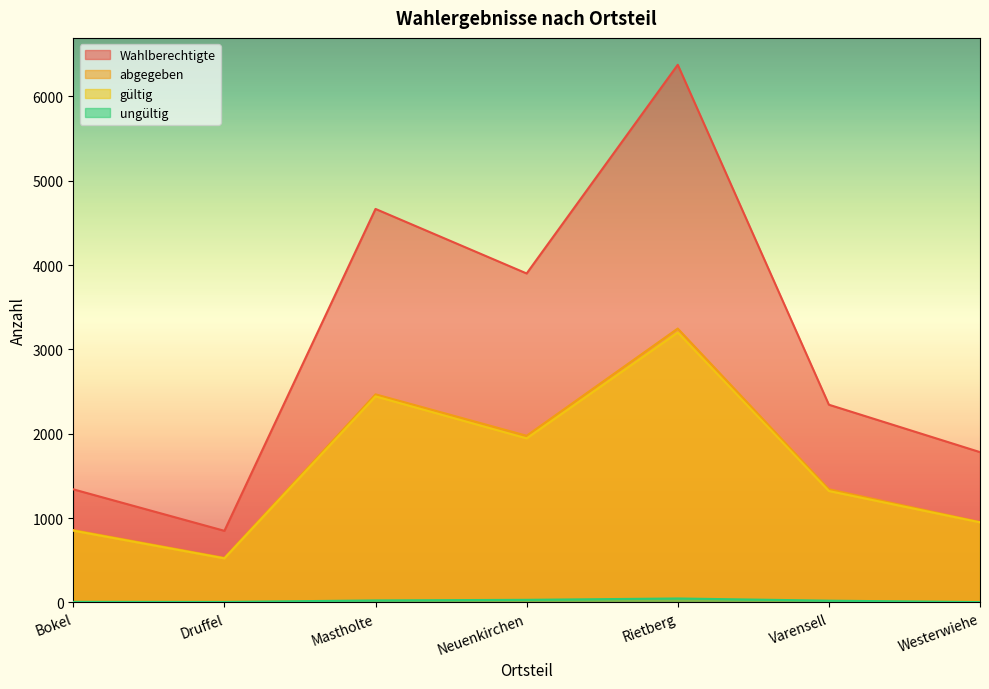

How many lines are shown in the chart?

4